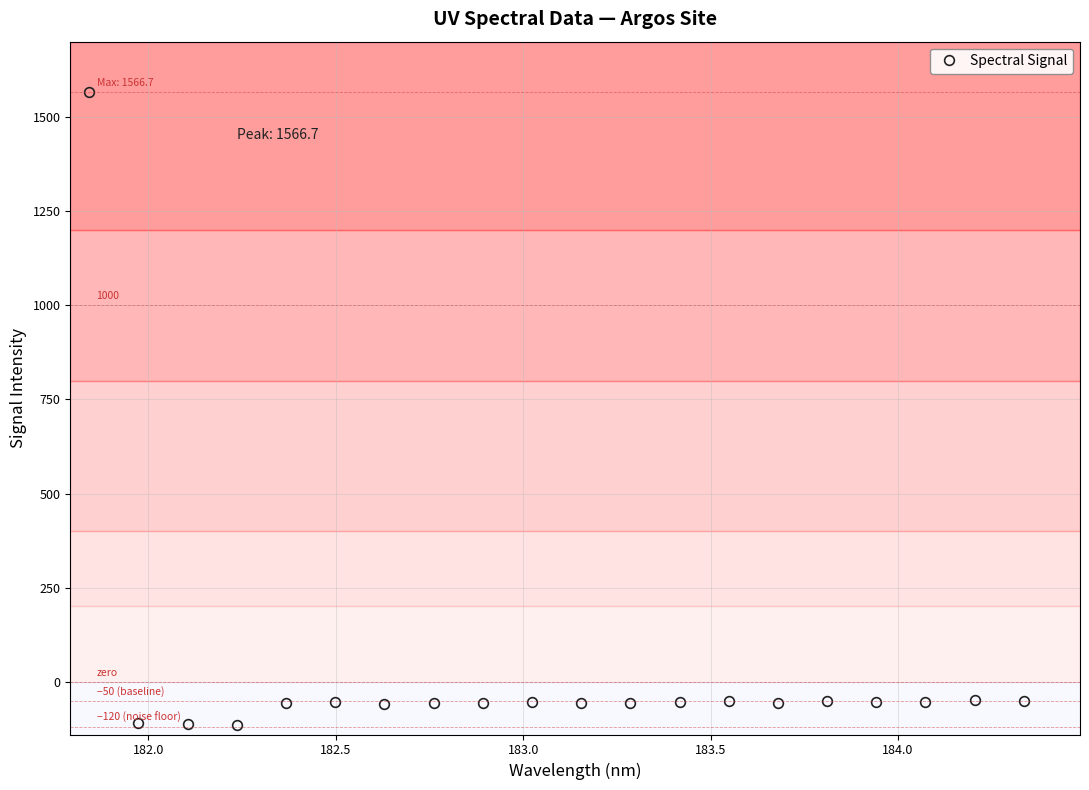

What is the greatest value displayed?

1566.7